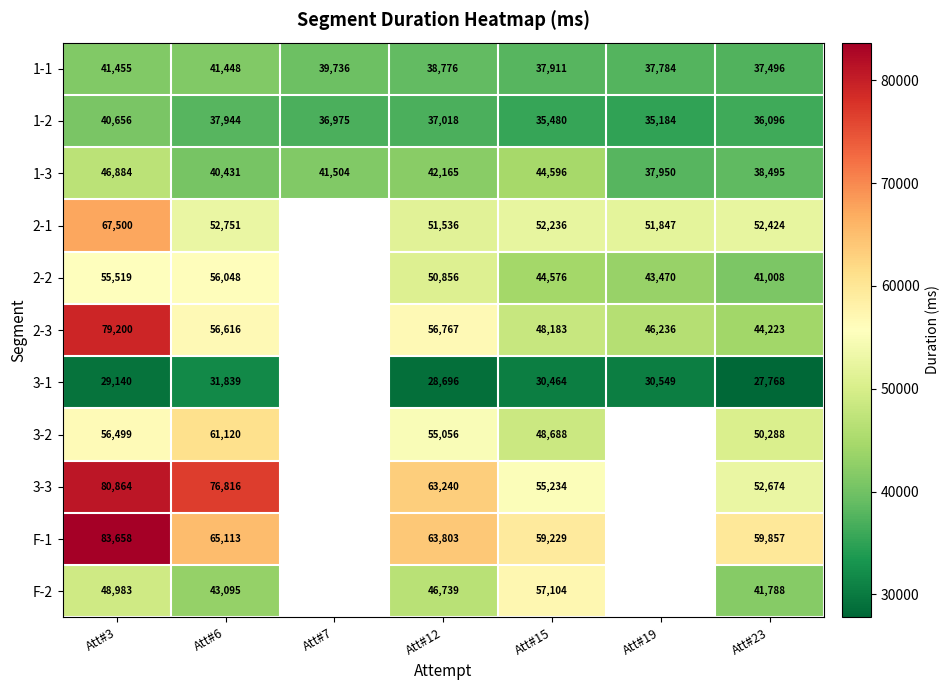

What is the sum of all 1-1 values?

274606